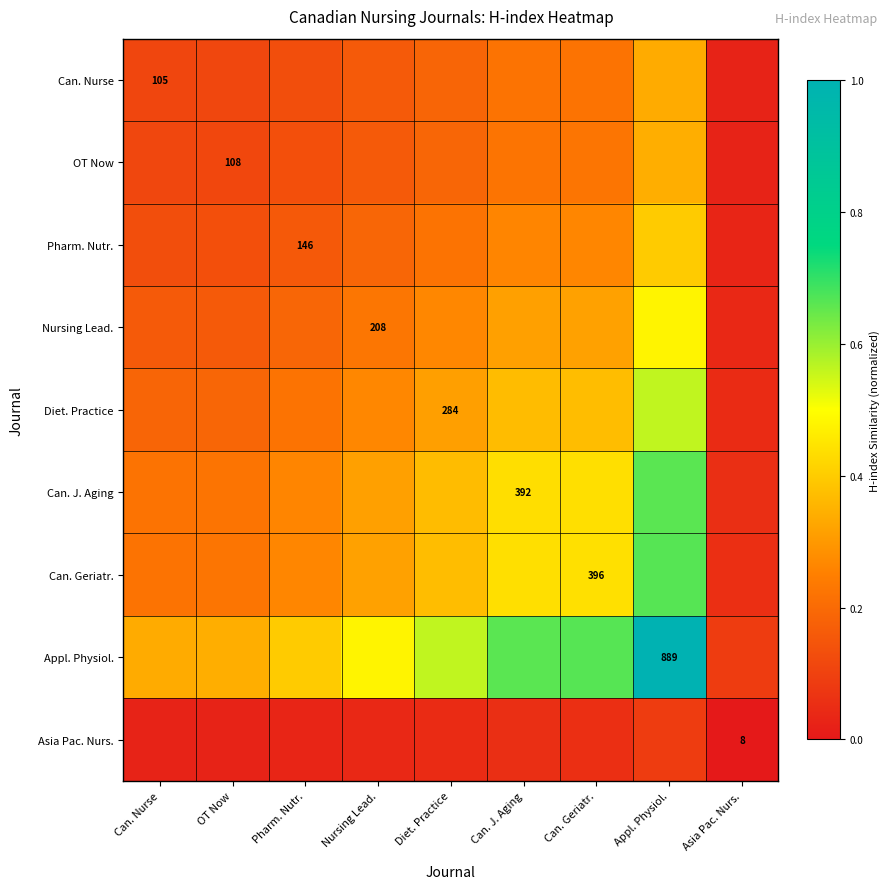

At which category is the sum across all series the highest?

Appl. Physiol.